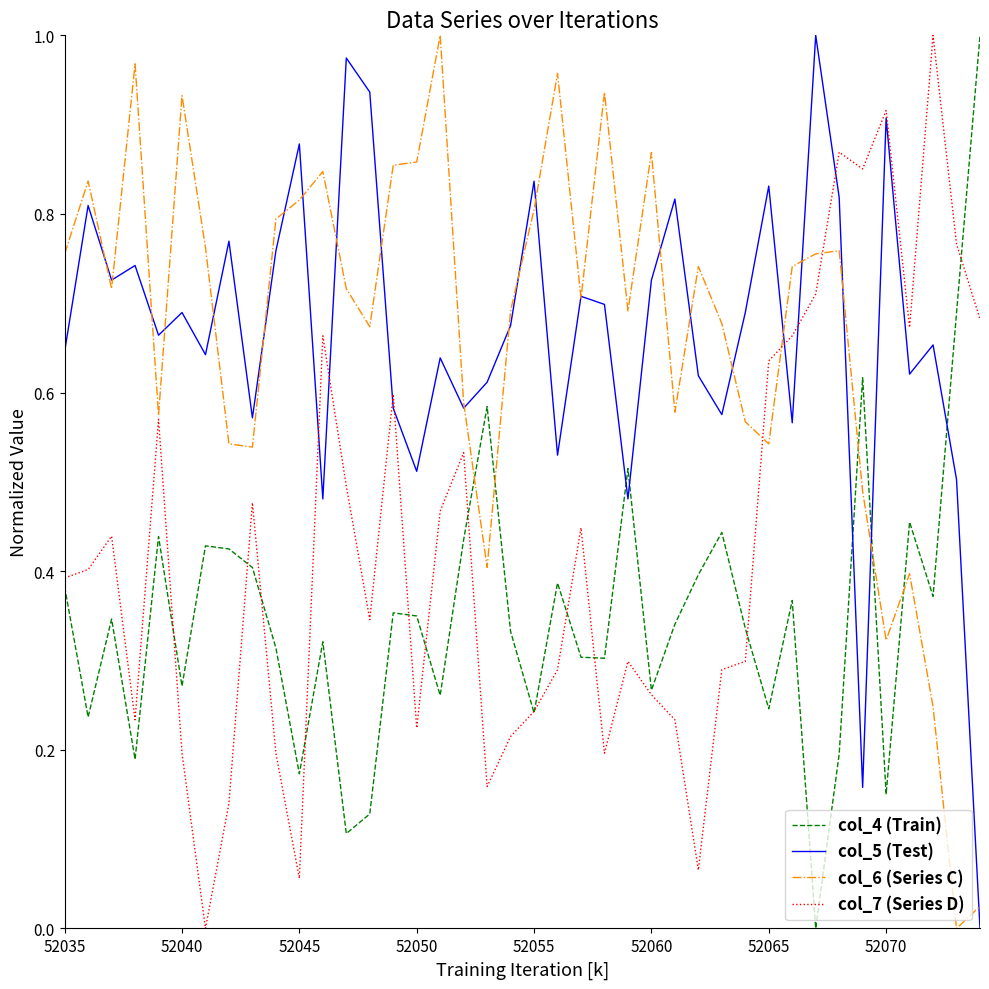

Which series changed the most between 52050 and 52070?

col_7 (Series D)